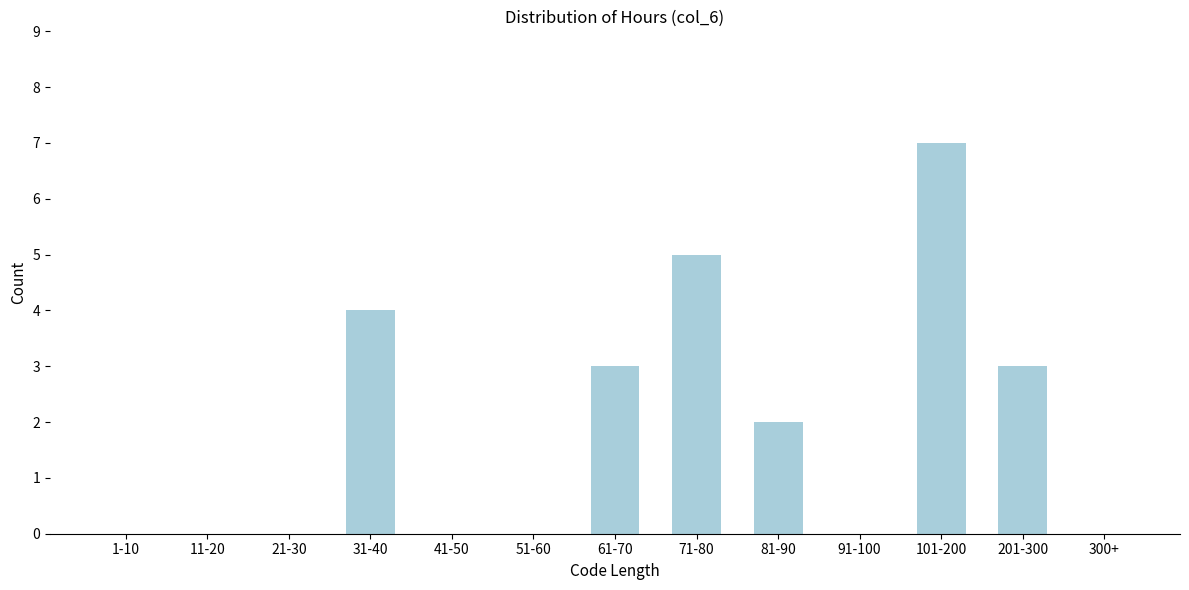

Reading left to right, what are all the values shown in this chart?

1-10=0	11-20=0	21-30=0	31-40=4	41-50=0	51-60=0	61-70=3	71-80=5	81-90=2	91-100=0	101-200=7	201-300=3	300+=0